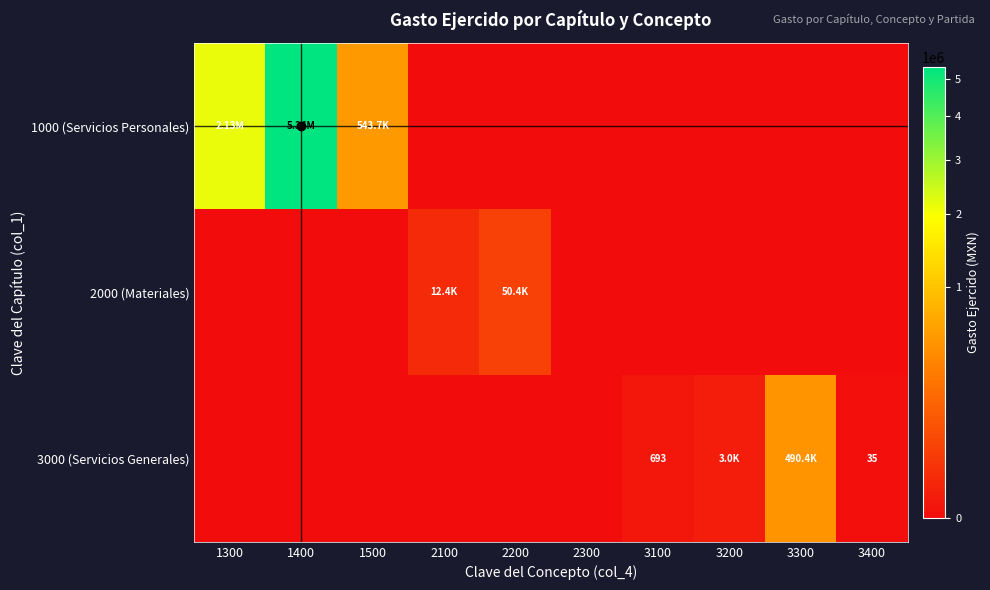

True or false: 3000 (Servicios Generales) has a value of 339452.4 at 2200.

False